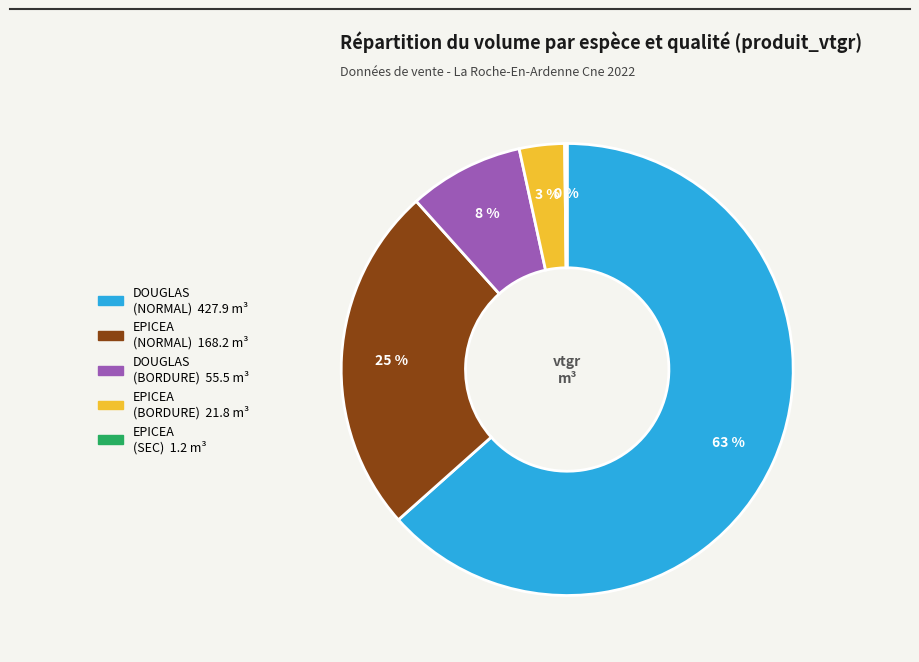

Is there a majority slice in this chart?

Yes